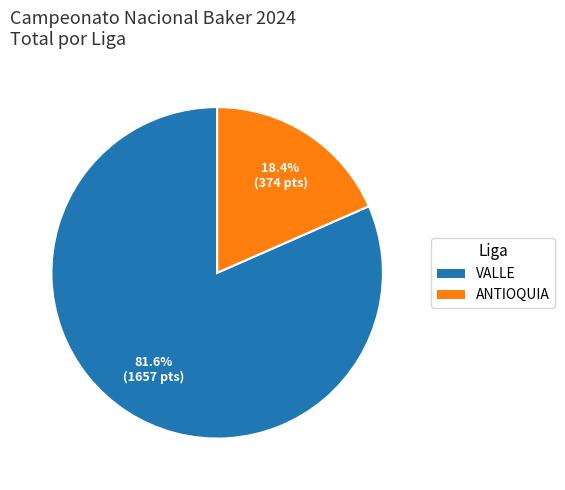

Is it true that VALLE is 75% of the pie?

False